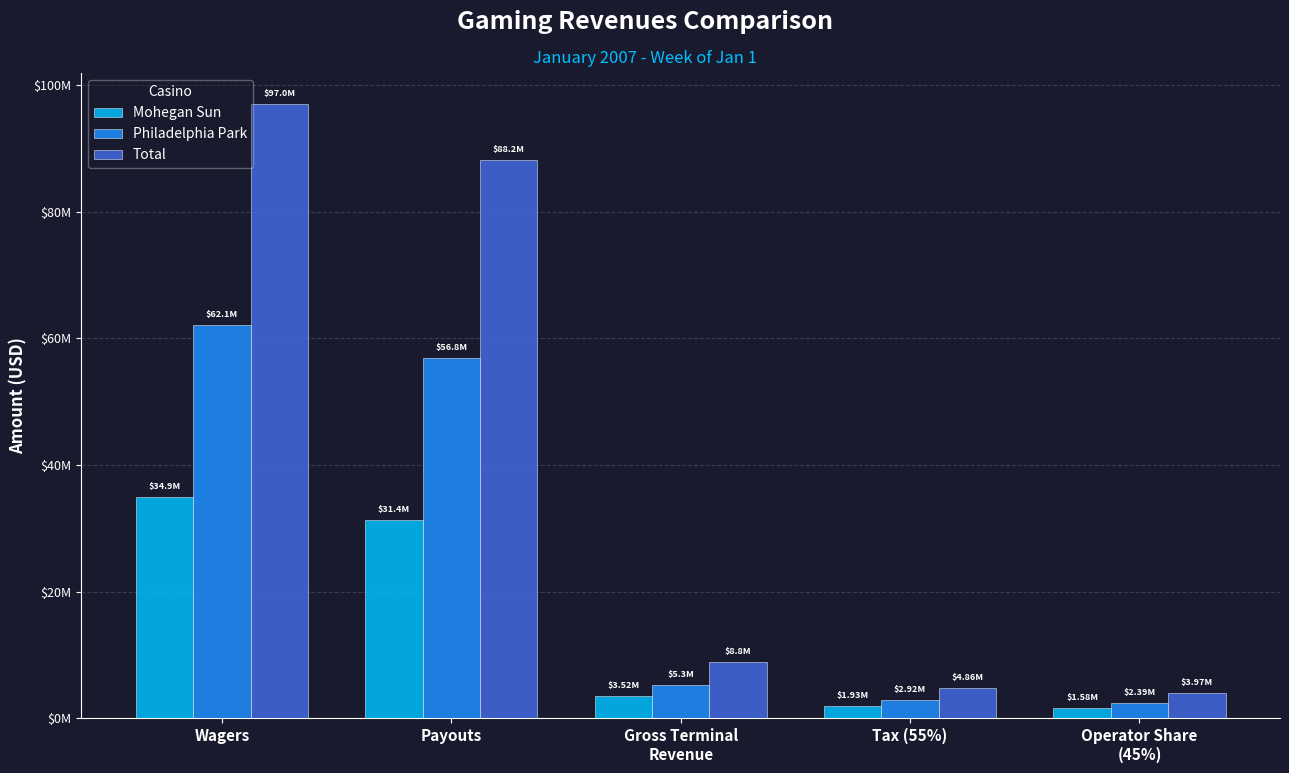

Read the Total value at Operator Share
(45%).

3973532.8